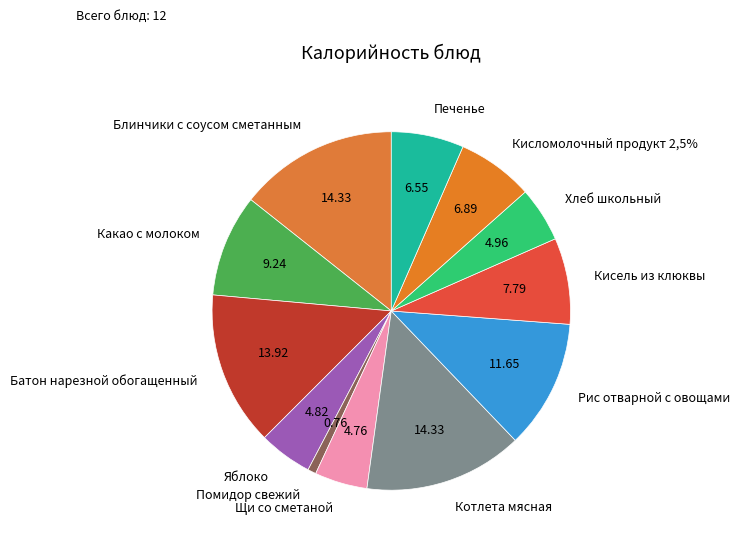

To the nearest percent, what is the difference between the Батон нарезной обогащенный and Хлеб школьный slice percentages?

9%